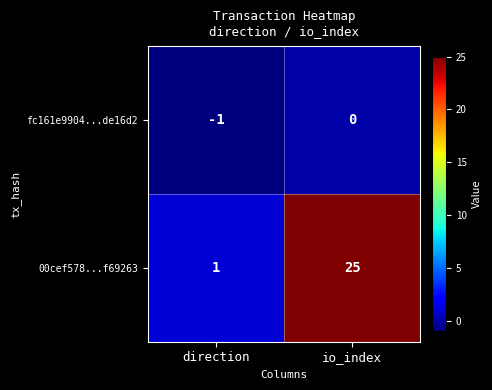

Which series has the largest range (max minus min)?

00cef578...f69263